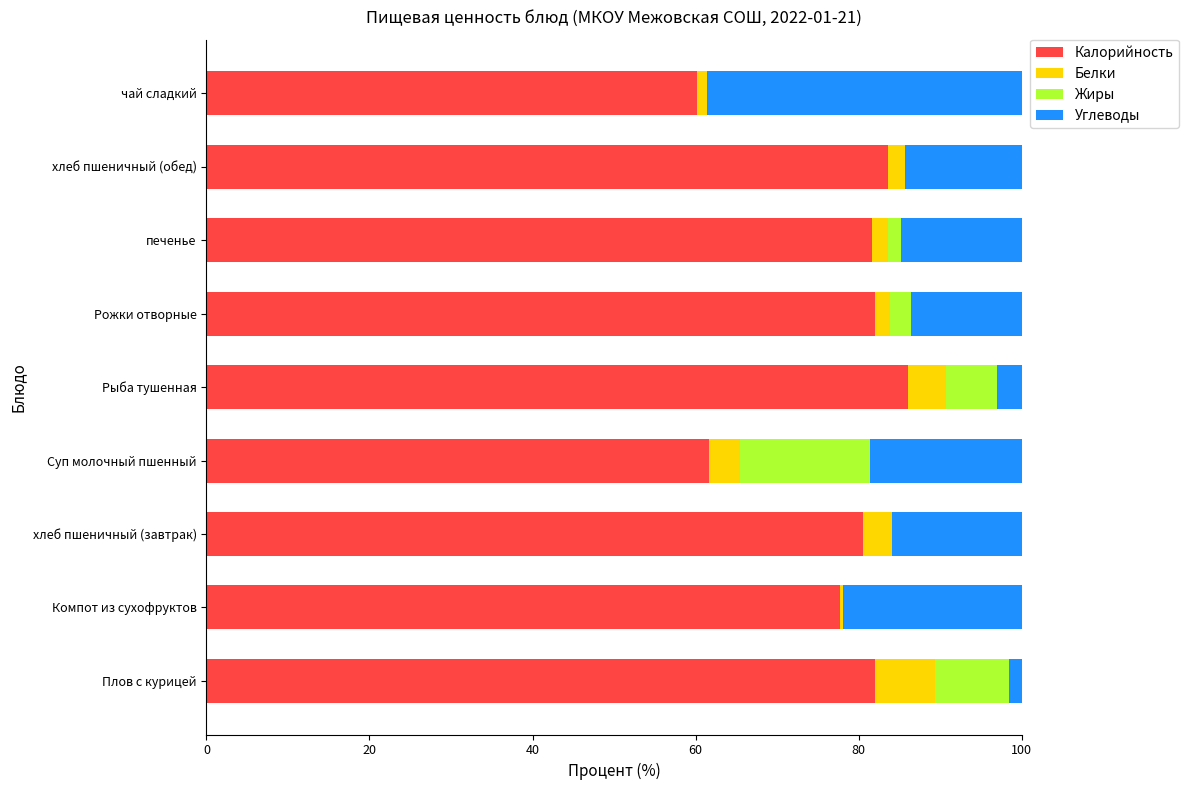

What is the highest value of the Калорийность series?

86.1